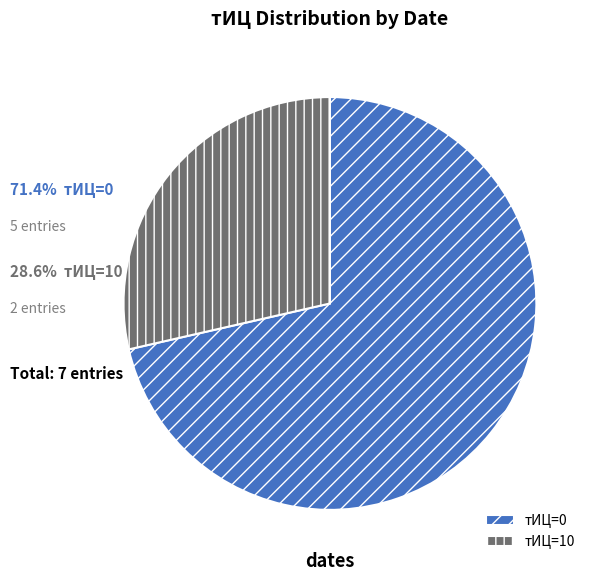

Which has a higher value, тИЦ=10 or тИЦ=0?

тИЦ=0